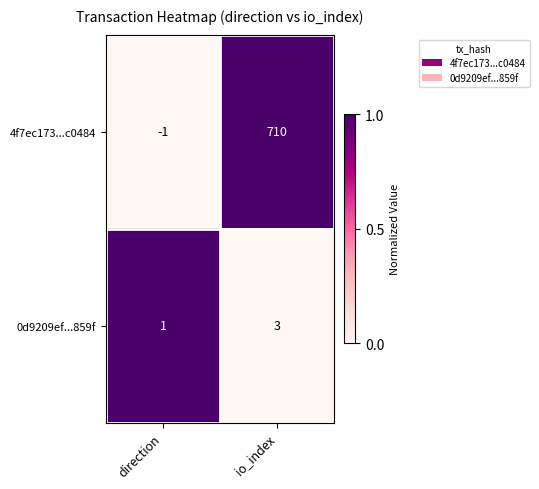

What is the difference between the highest and lowest values at io_index?

707